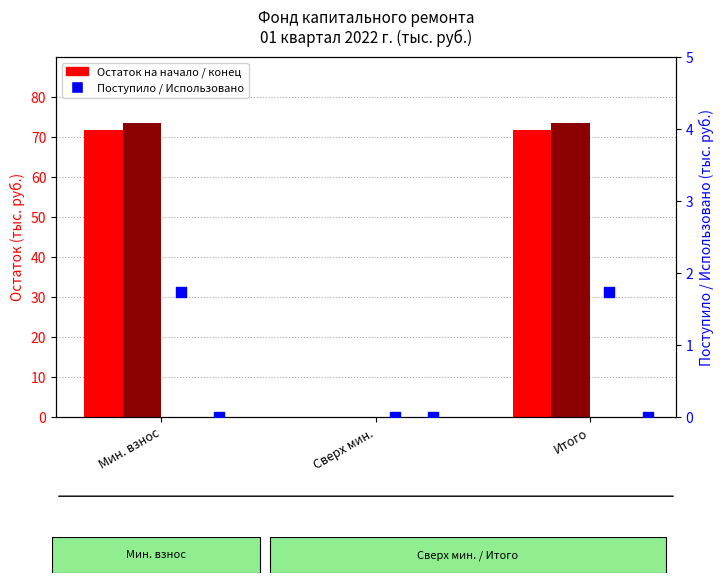

Which series has the widest spread of Y values?

Остаток на конец